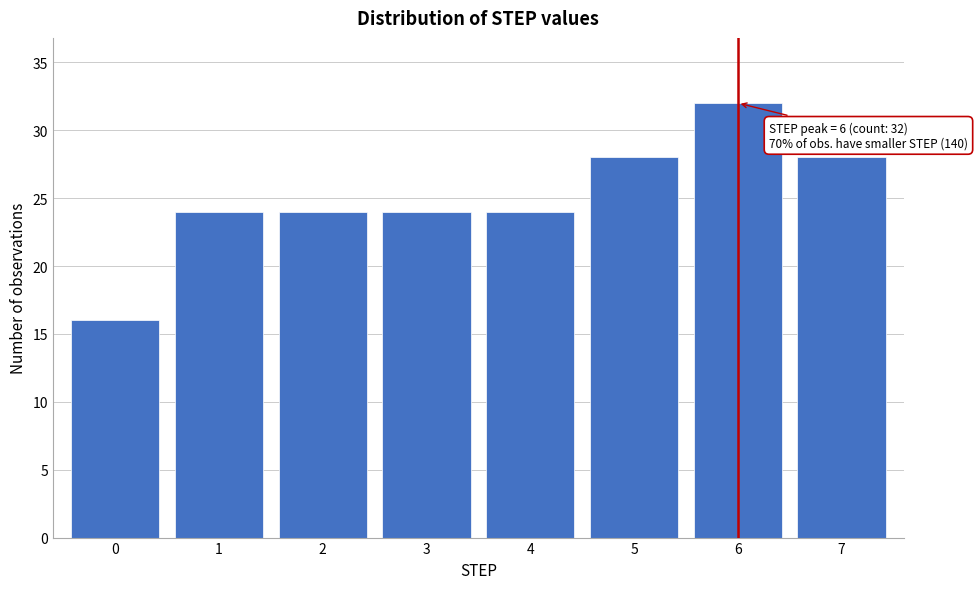

Reading left to right, extract all data points from this chart.

16	24	24	24	24	28	32	28